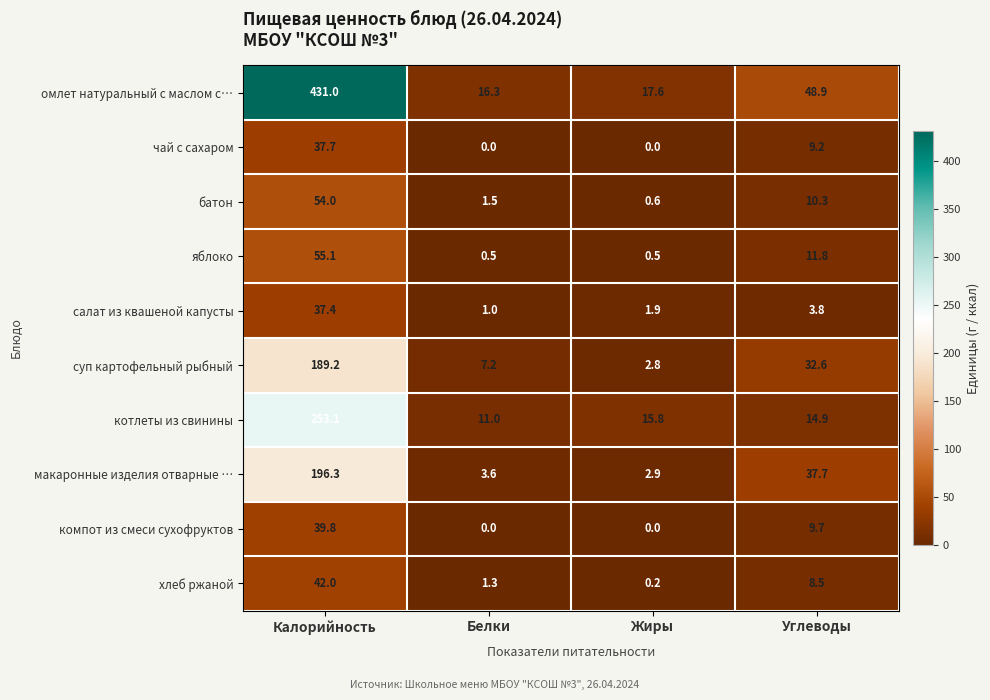

Between Калорийность and Углеводы, which series saw the biggest shift?

омлет натуральный с маслом с…